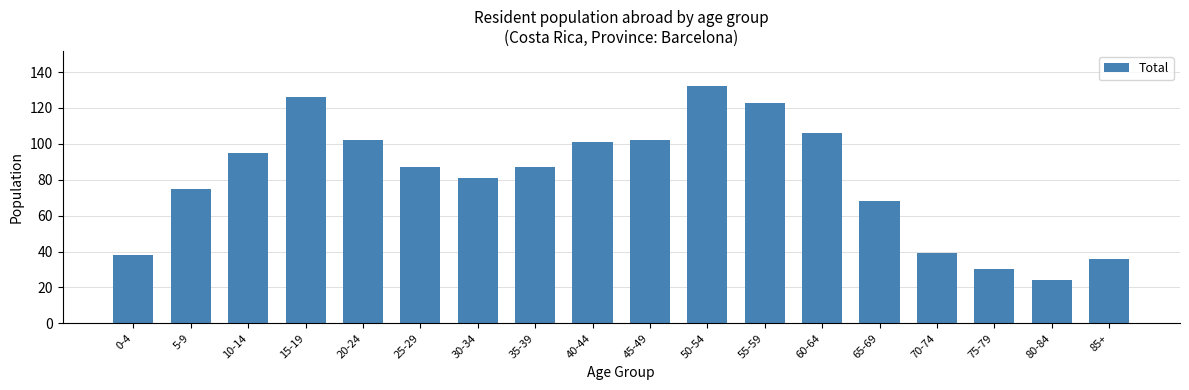

The value at 50-54 is 48. True or false?

False